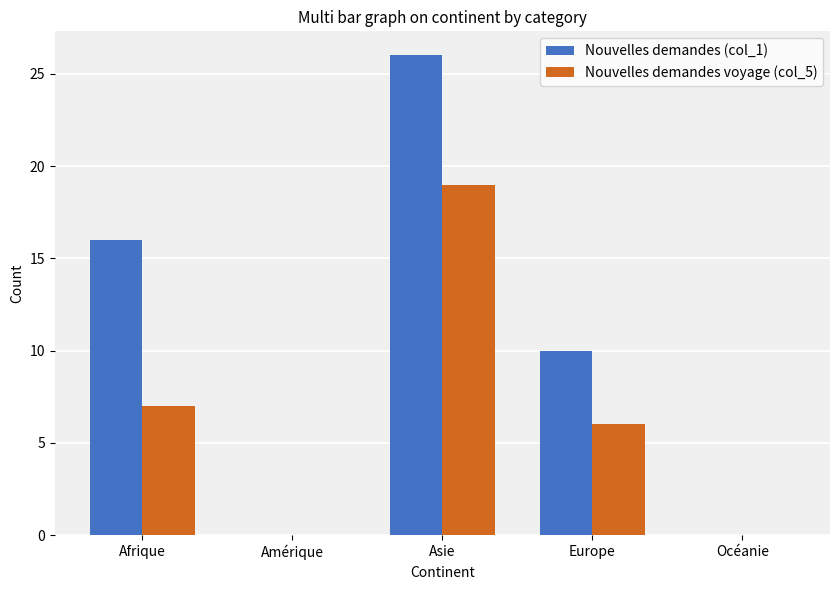

How many data points does each series have?

5